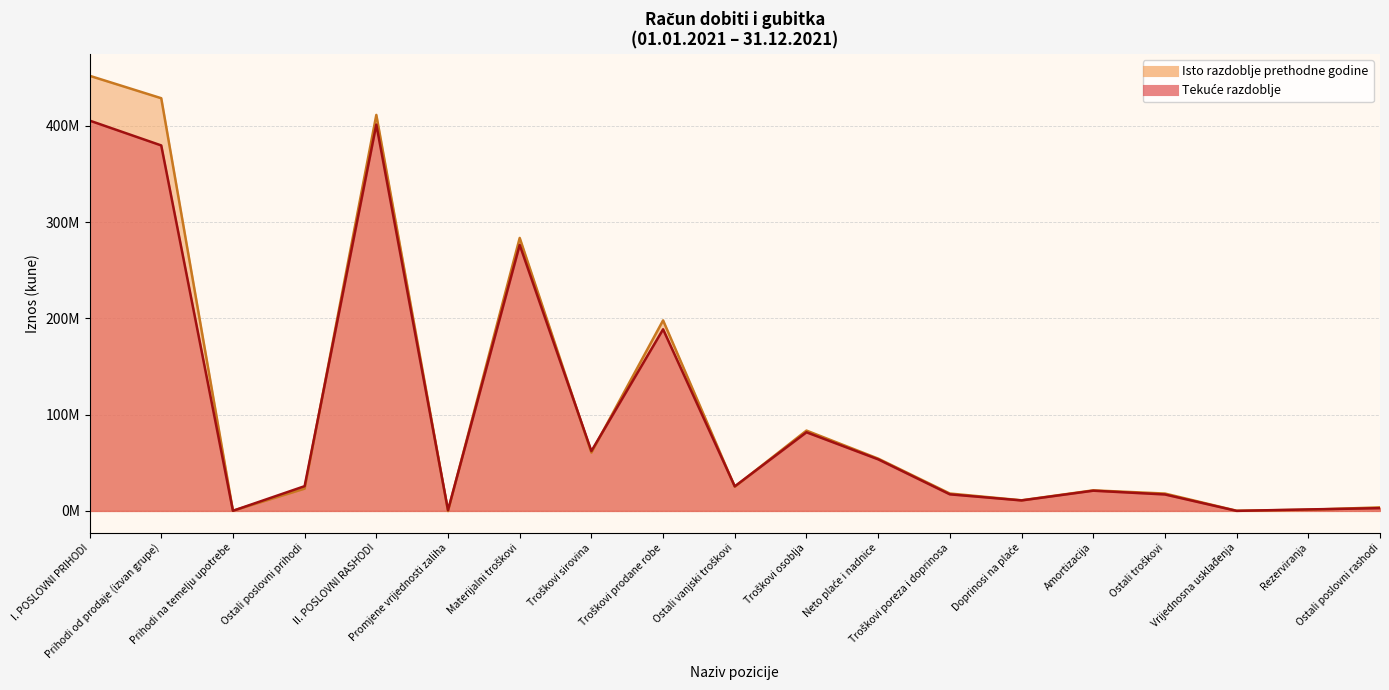

Which has a higher value, Amortizacija or Prihodi od prodaje (izvan grupe)?

Prihodi od prodaje (izvan grupe)